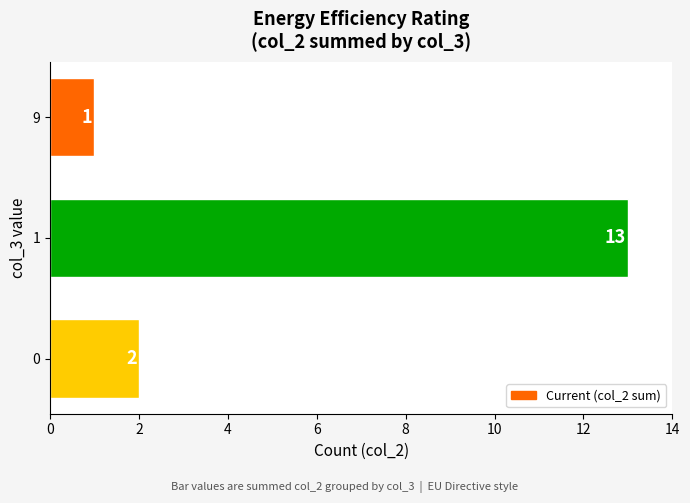

The value at 9 is 1. True or false?

True